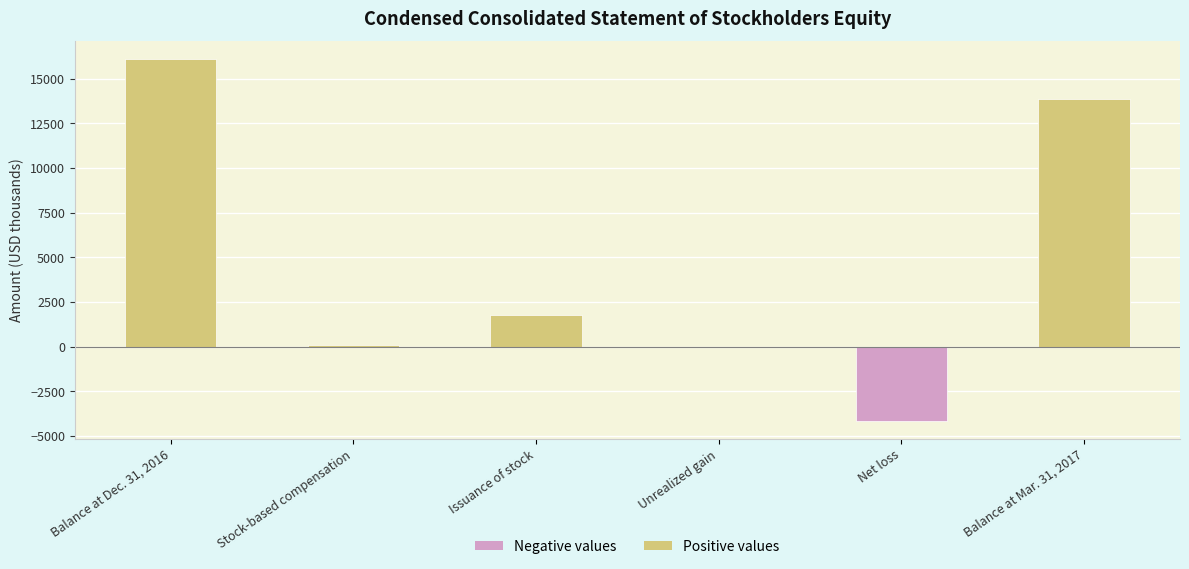

Read the value at Unrealized gain.

1